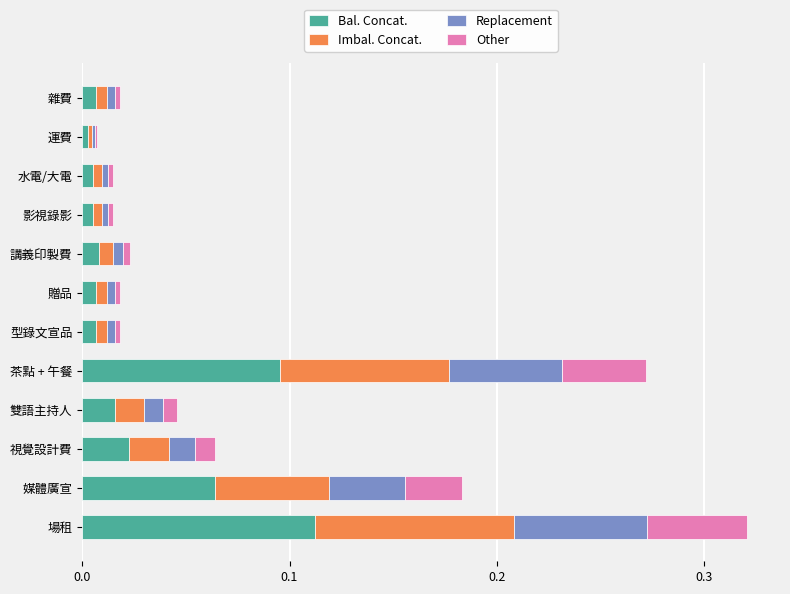

The Bal. Concat. series shows 0.0 at 媒體廣宣. True or false?

False